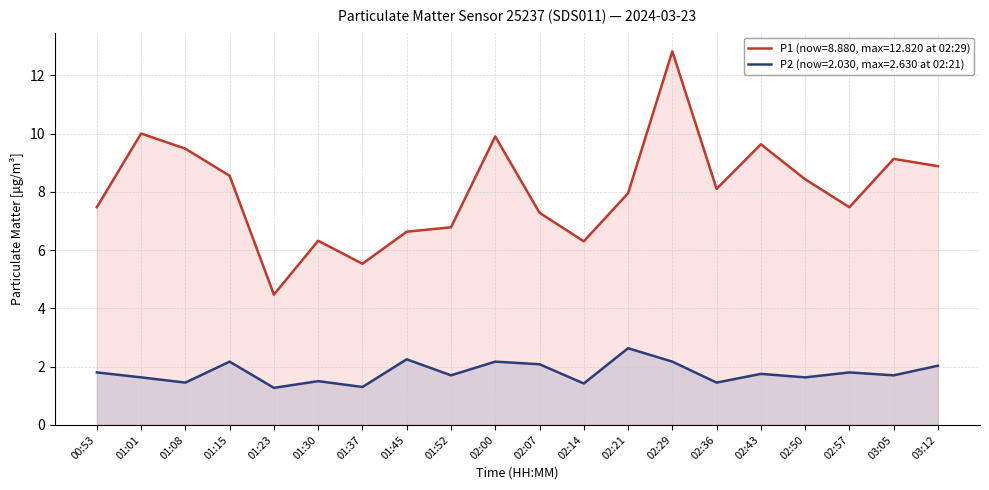

What is the label of the 3rd point from the left?

01:08